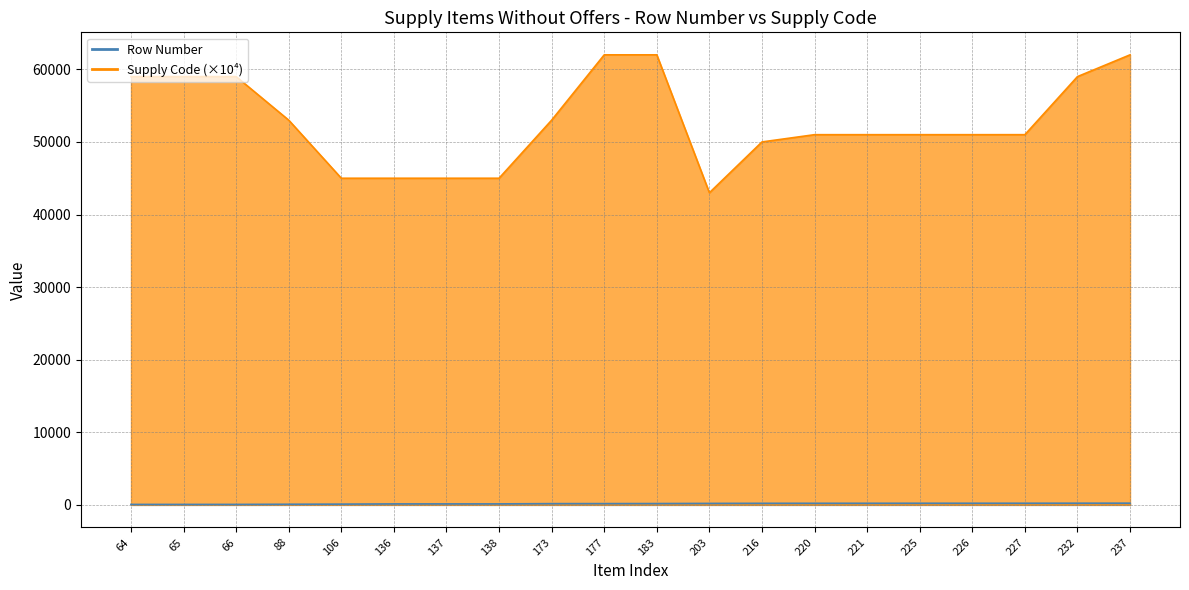

What is the value of the Row Number point at the 9th from the left?

173.0